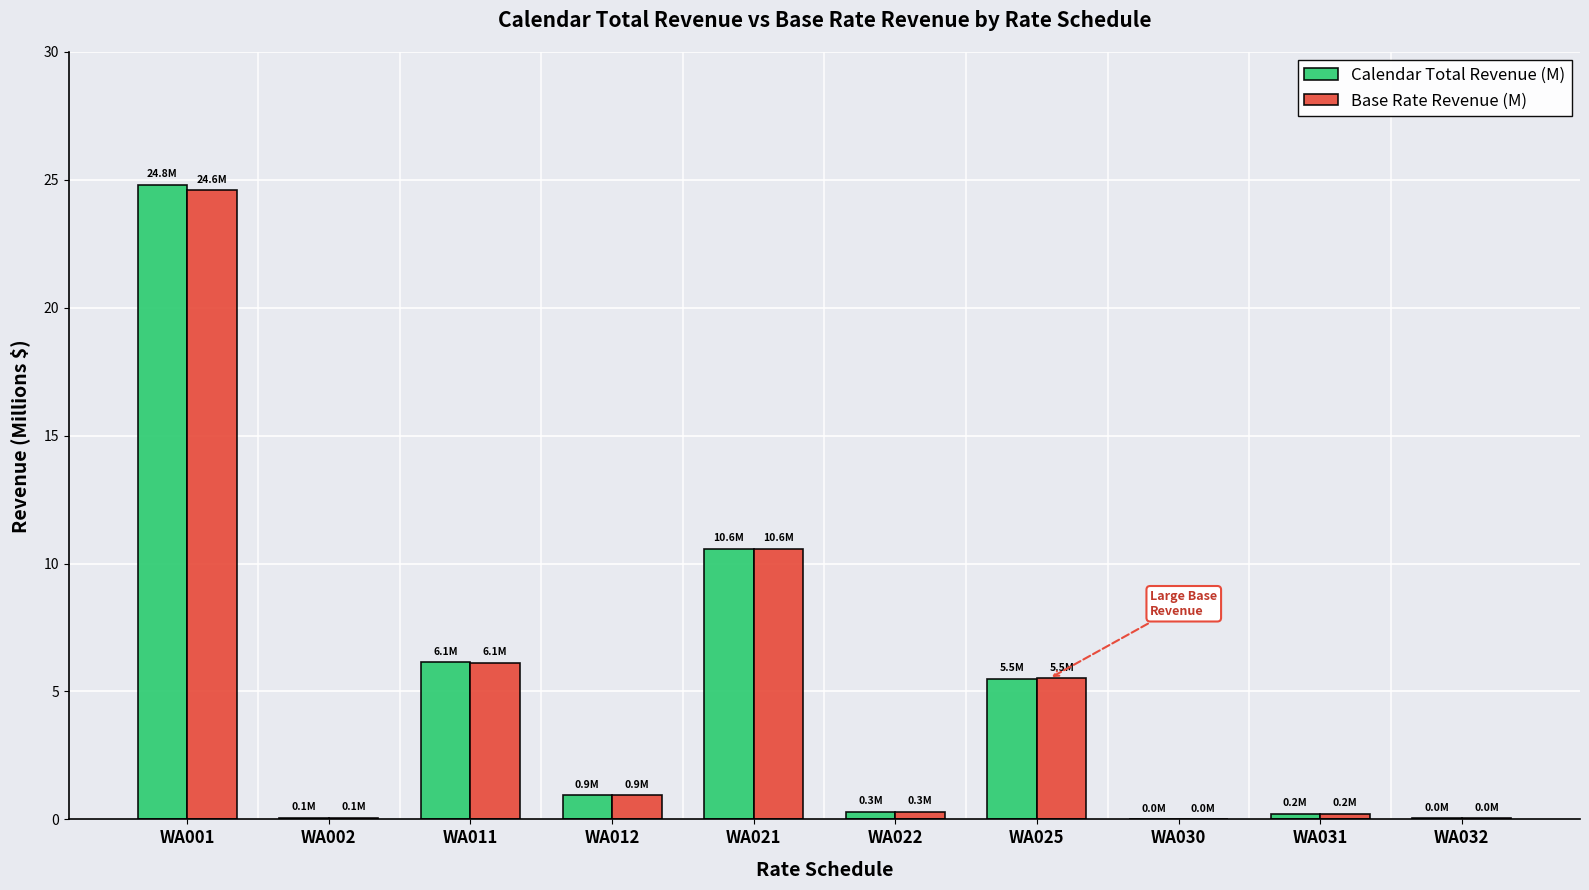

Count the number of data series in this chart.

2